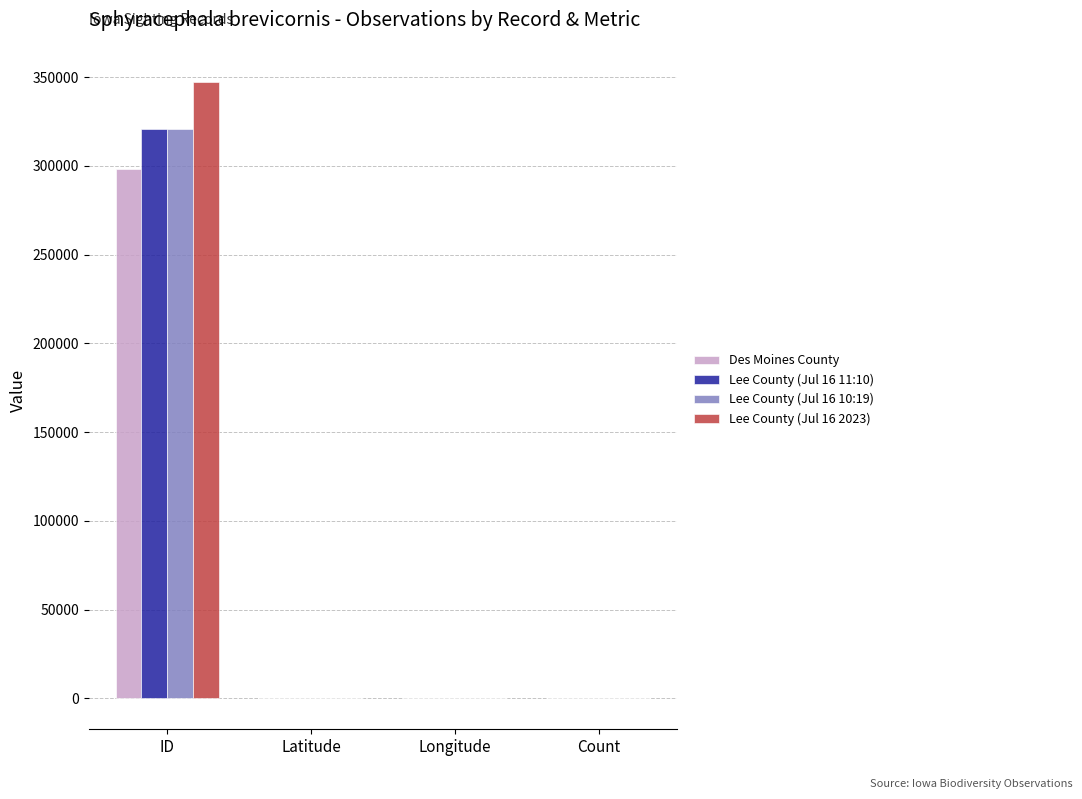

At which category is the sum across all series the highest?

ID